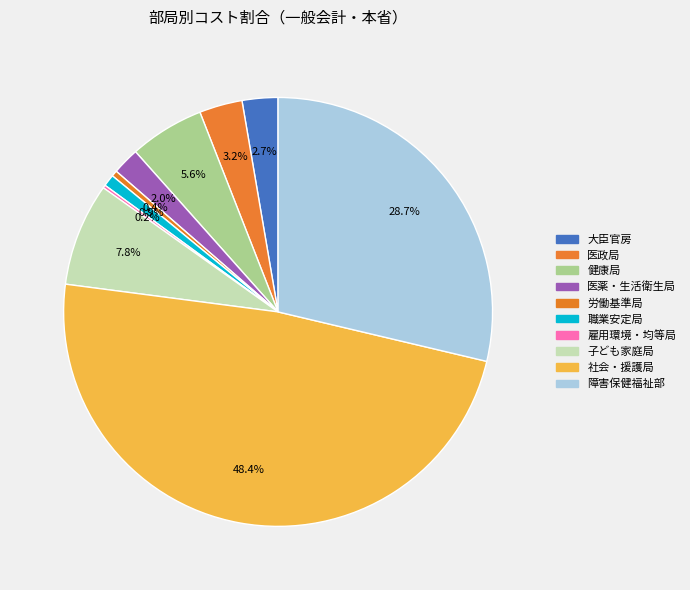

Rank the categories by value from lowest to highest.

雇用環境・均等局, 労働基準局, 職業安定局, 医薬・生活衛生局, 大臣官房, 医政局, 健康局, 子ども家庭局, 障害保健福祉部, 社会・援護局